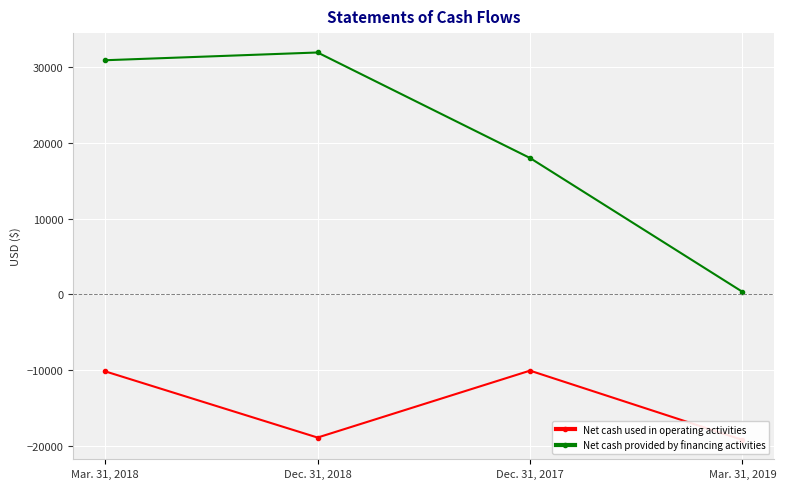

What is the difference between the maximum and second lowest values in the Net cash provided by financing activities series?

13936